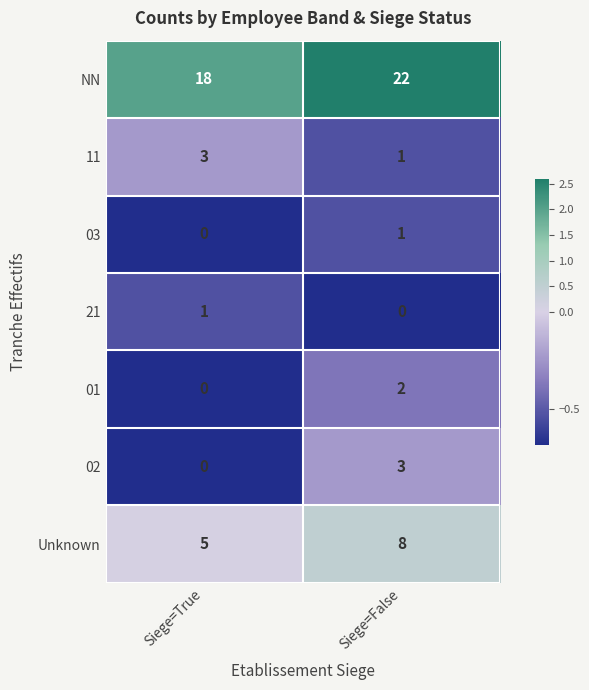

Reading left to right, list all the values displayed in this chart.

NN: 18	22
11: 3	1
03: 0	1
21: 1	0
01: 0	2
02: 0	3
Unknown: 5	8